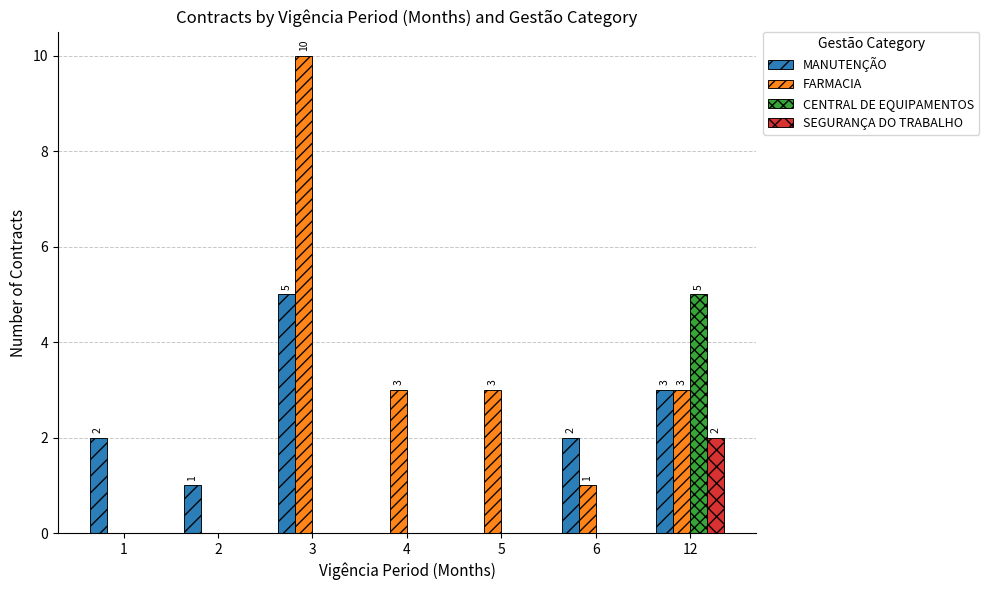

What is the total value across all series at 4?

3